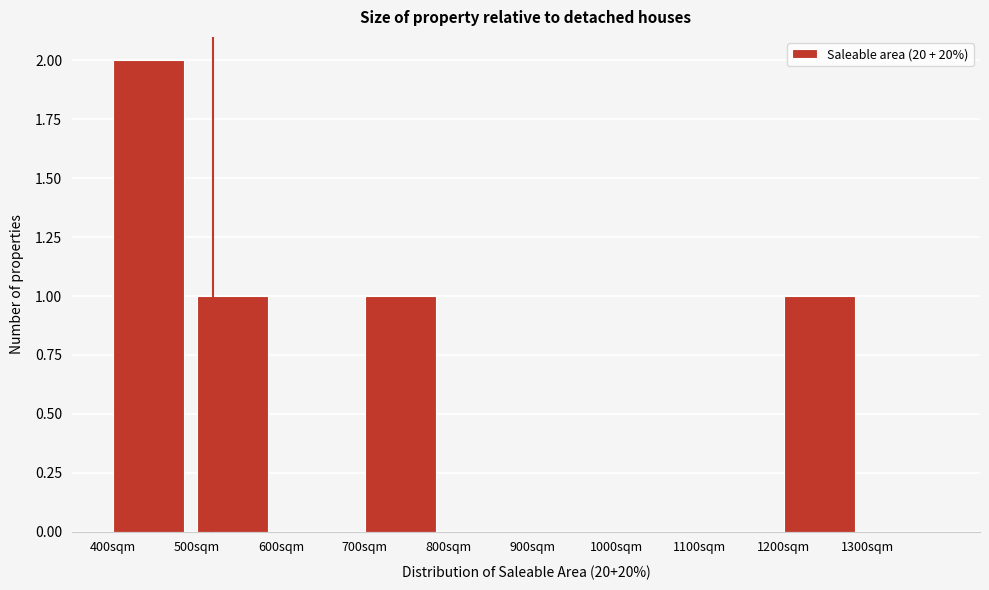

Reading left to right, transcribe this chart: for each bar, give the range it covers on the x-axis and its height. The values are not printed on the chart, so give them approximately, as read against the axis.

400 to 500: 2
500 to 600: 1
600 to 700: 0
700 to 800: 1
800 to 900: 0
900 to 1000: 0
1000 to 1100: 0
1100 to 1200: 0
1200 to 1300: 1
1300 to 1400: 0